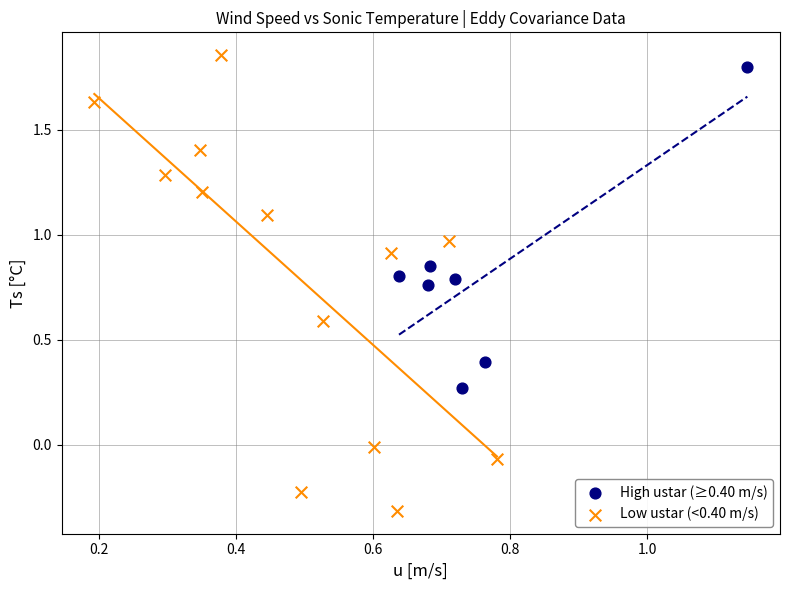

Which series contains the lowest Y value?

Low ustar (<0.40 m/s)